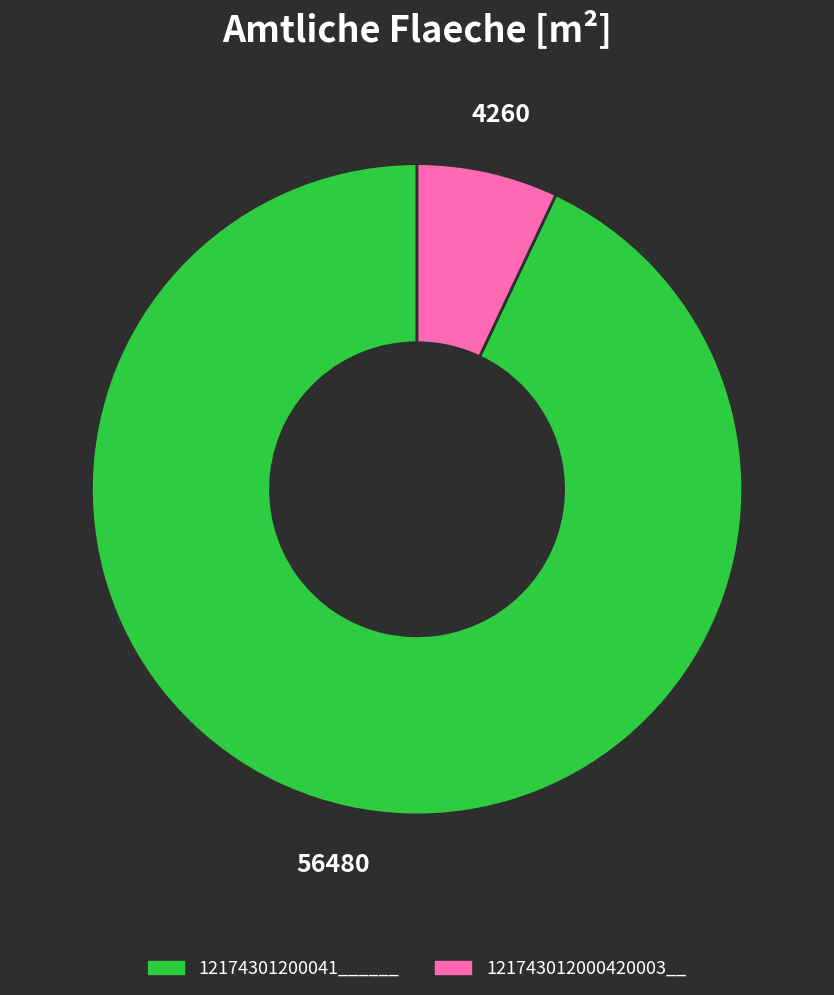

The 121743012000420003__ slice represents 7% of the pie. True or false?

True